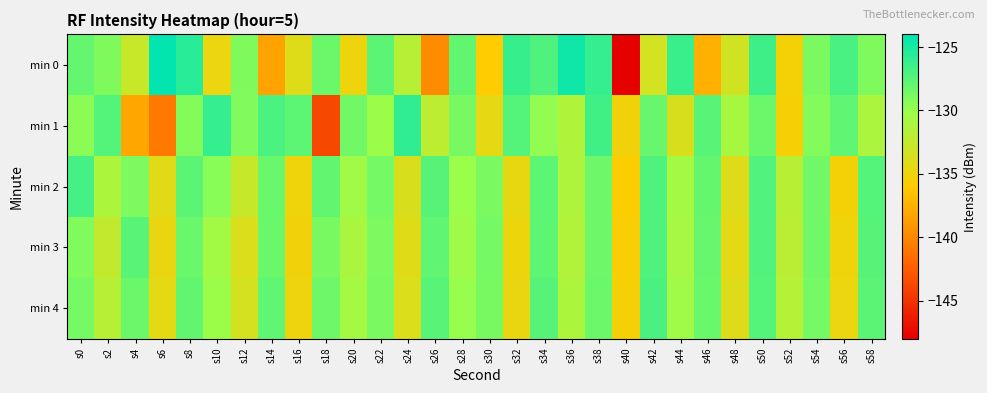

At which category is the sum across all series the highest?

s50